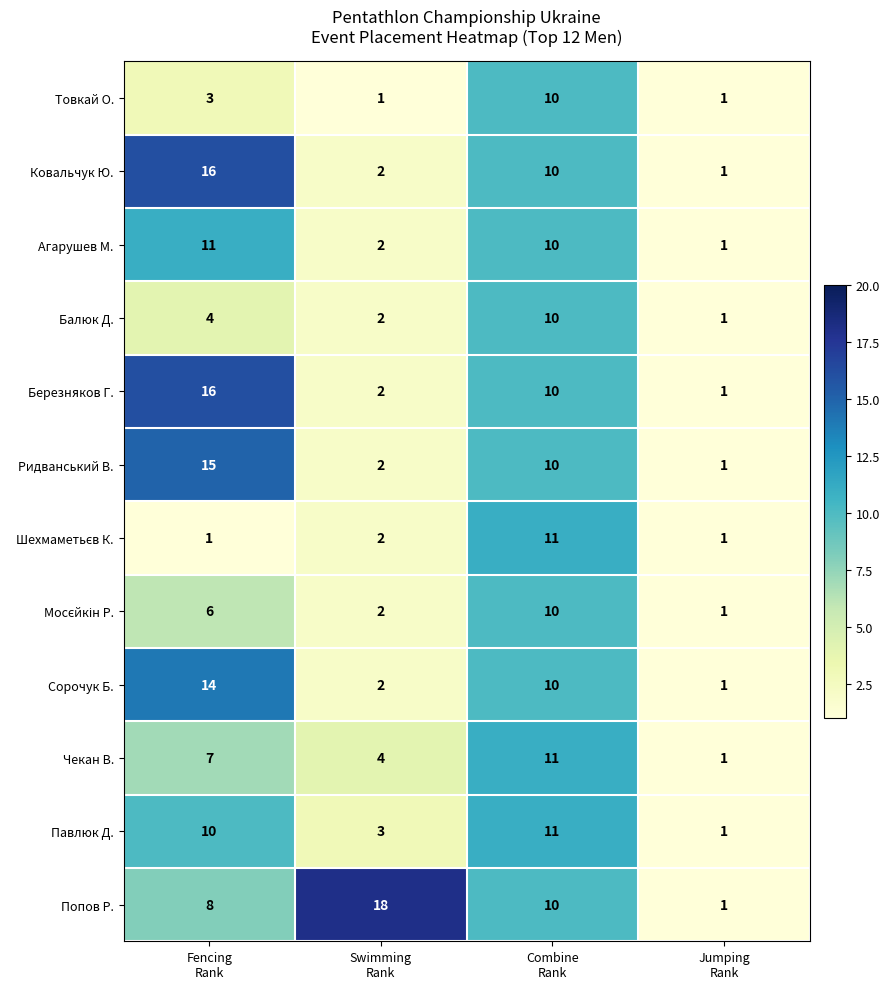

Which series has the largest total across all categories?

Попов Р.